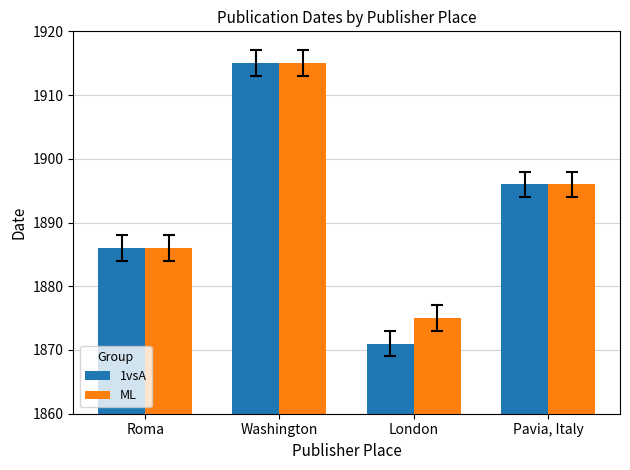

How many series are shown in this chart?

2